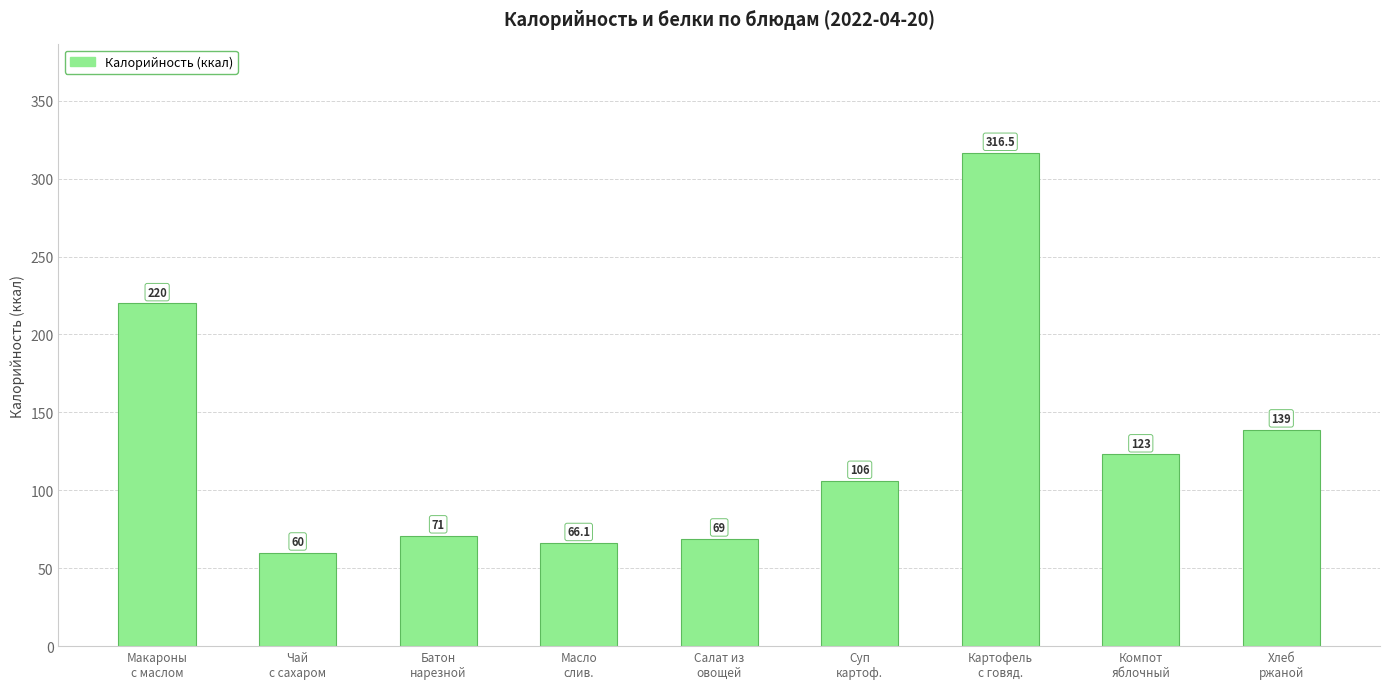

What value does the data have at Батон
нарезной?

71.0